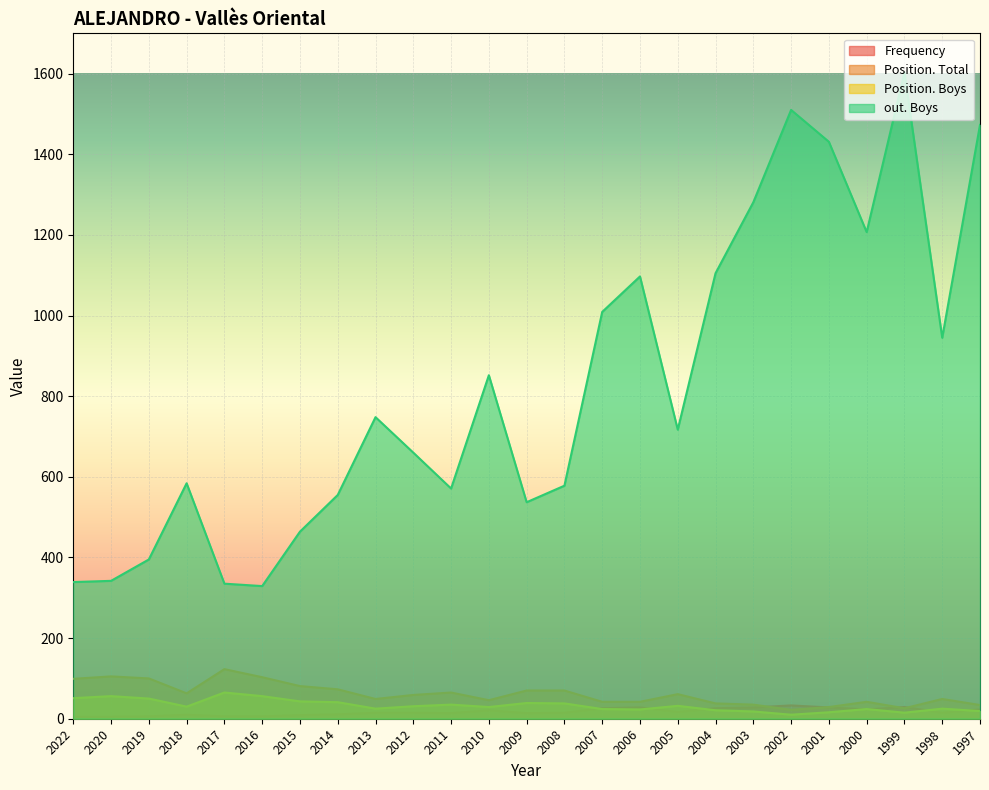

Which label corresponds to the smallest value in the chart?

2022